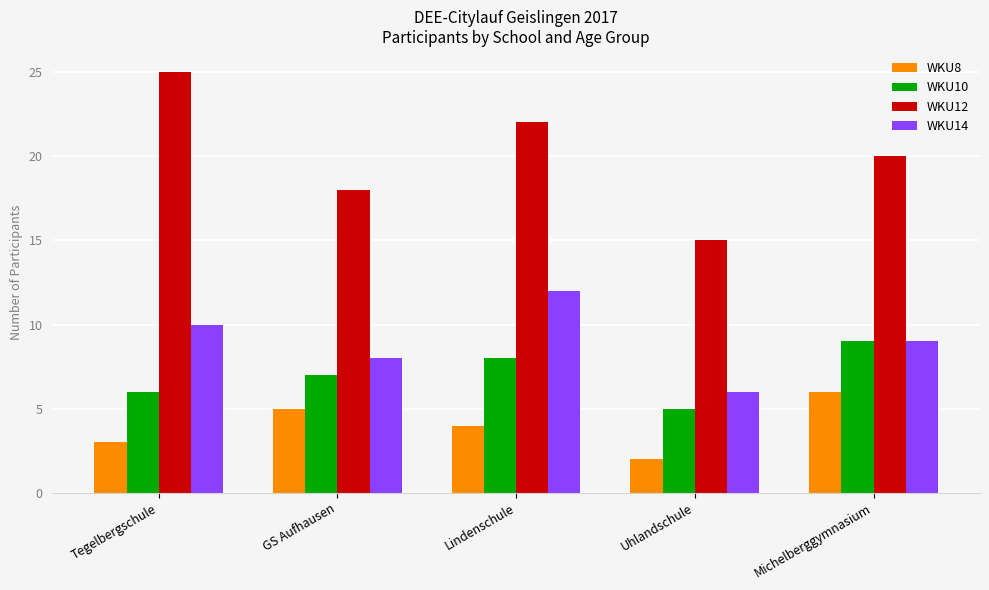

Count the number of categories in the chart.

5